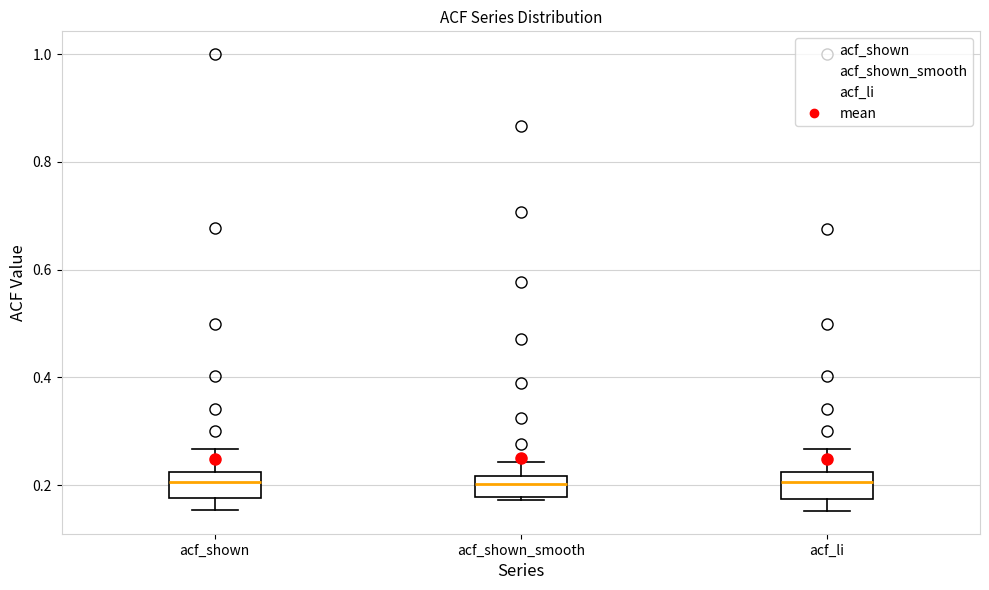

Reading left to right, read every box against the y-axis: the position of its median line, the range the box covers, and the ends of its whiskers. The values are not printed on the chart, so give them approximately, as read against the axis.

acf_shown: median 0.20, box 0.18 to 0.22, whiskers 0.16 to 0.26
acf_shown_smooth: median 0.20, box 0.18 to 0.22, whiskers 0.18 to 0.24
acf_li: median 0.20, box 0.18 to 0.22, whiskers 0.16 to 0.26